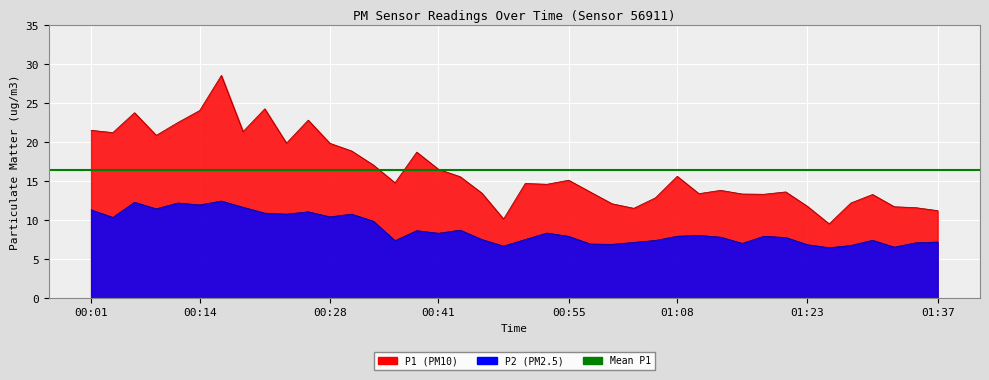

At which label does P1 reach its minimum?

01:25